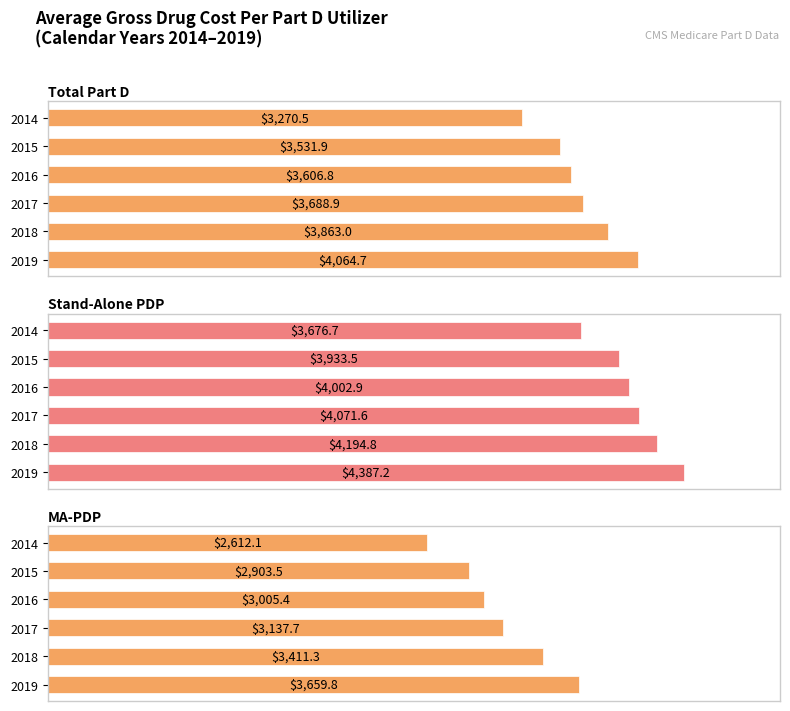

What is the sum of all Stand-Alone PDP values?

24266.7